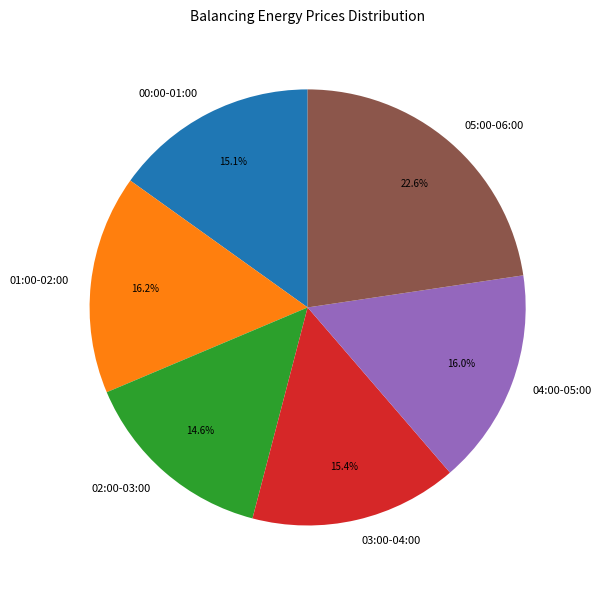

Count the number of slices in the pie.

6